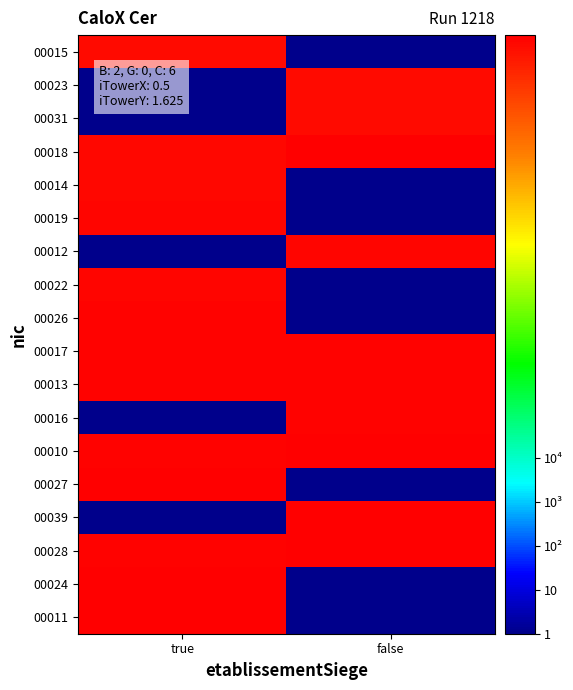

What is the total value across all series at false?

328670444700218